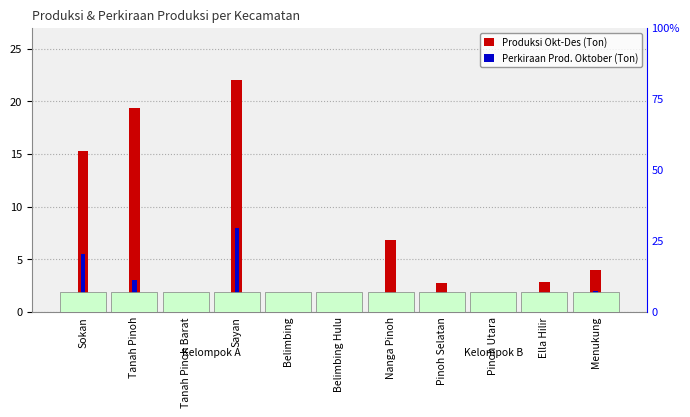

At Belimbing Hulu, list the series in order from smallest to largest.

Produksi Okt-Des (Ton), Perkiraan Prod. Oktober (Ton)